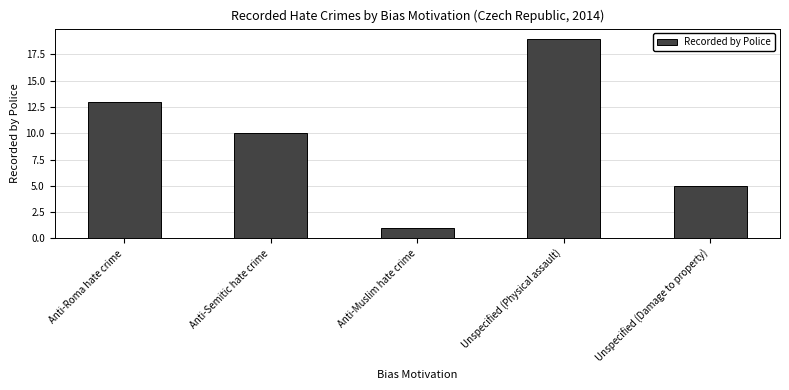

List the labels in order of value, smallest first.

Anti-Muslim hate crime, Unspecified (Damage to property), Anti-Semitic hate crime, Anti-Roma hate crime, Unspecified (Physical assault)